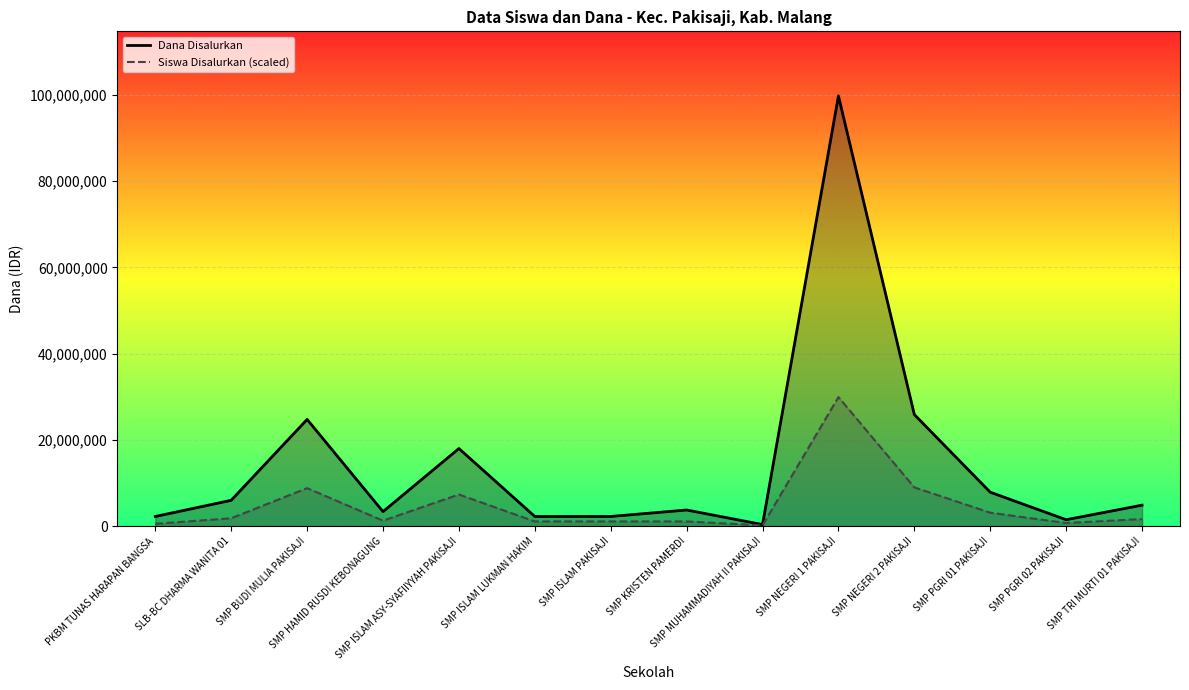

How many lines are shown in the chart?

2